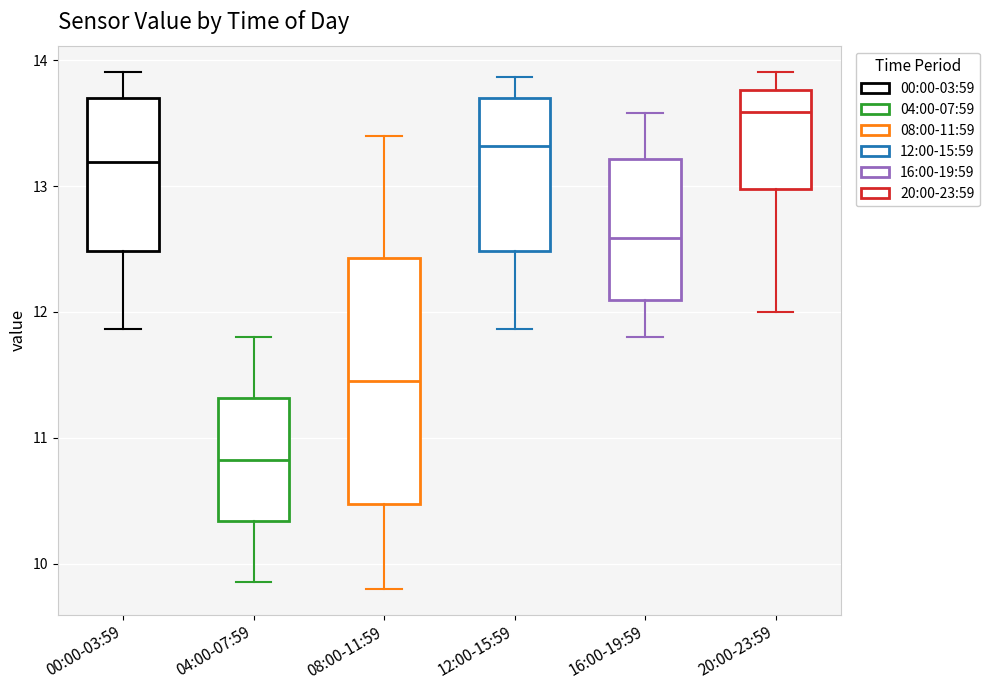

Where does the upper whisker of the box for 12:00-15:59 end on the y-axis? The values are not printed on the chart, so give them approximately, as read against the axis.

13.9